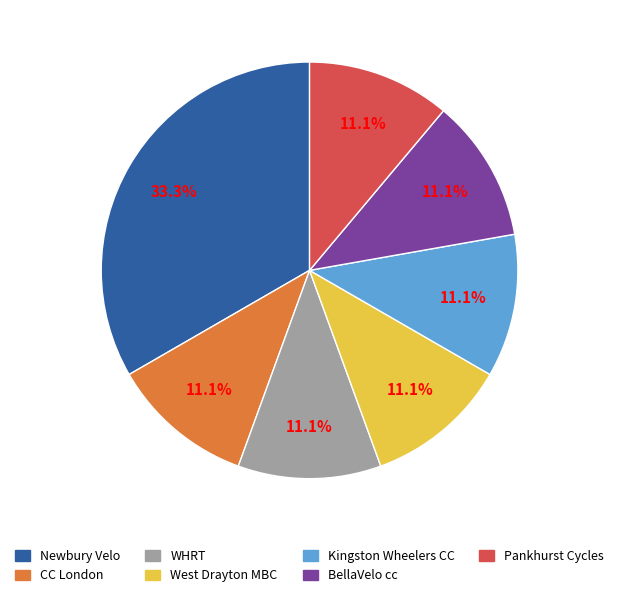

What is the largest slice in the pie chart?

Newbury Velo